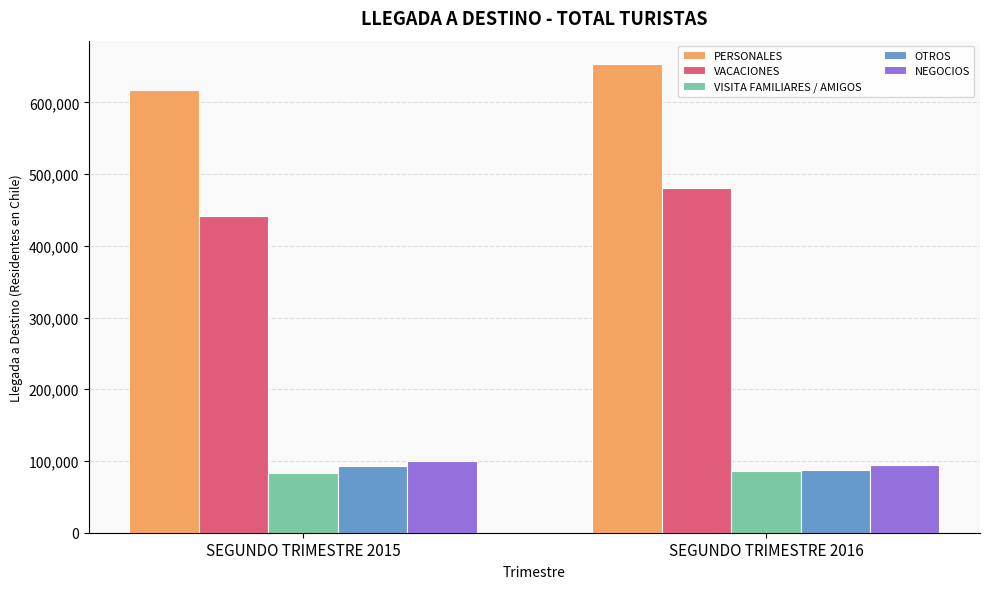

What is the sum of the PERSONALES values at SEGUNDO TRIMESTRE 2016 and SEGUNDO TRIMESTRE 2015?

1270936.5